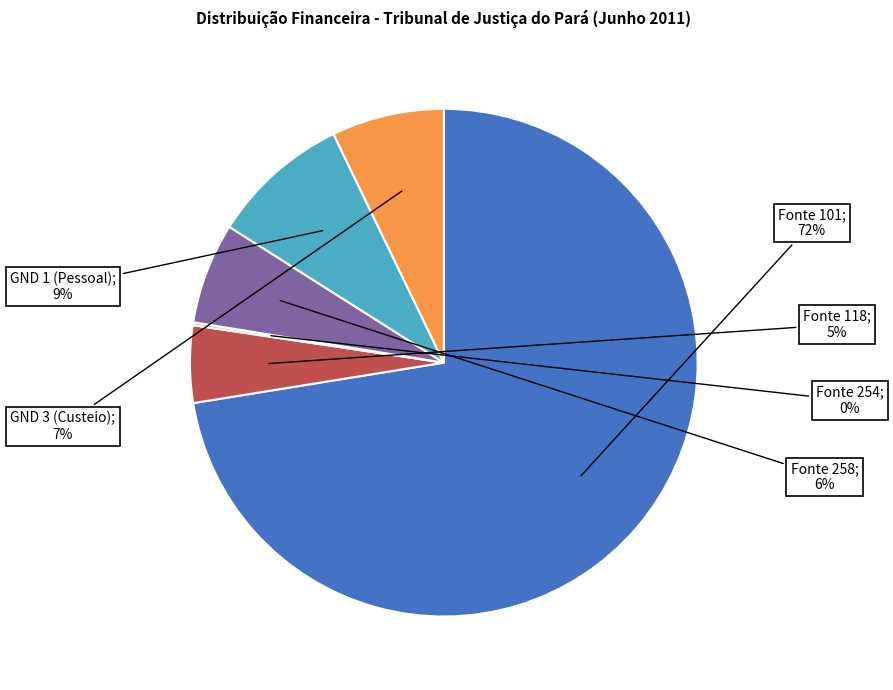

To the nearest percent, what is the average slice percentage?

17%